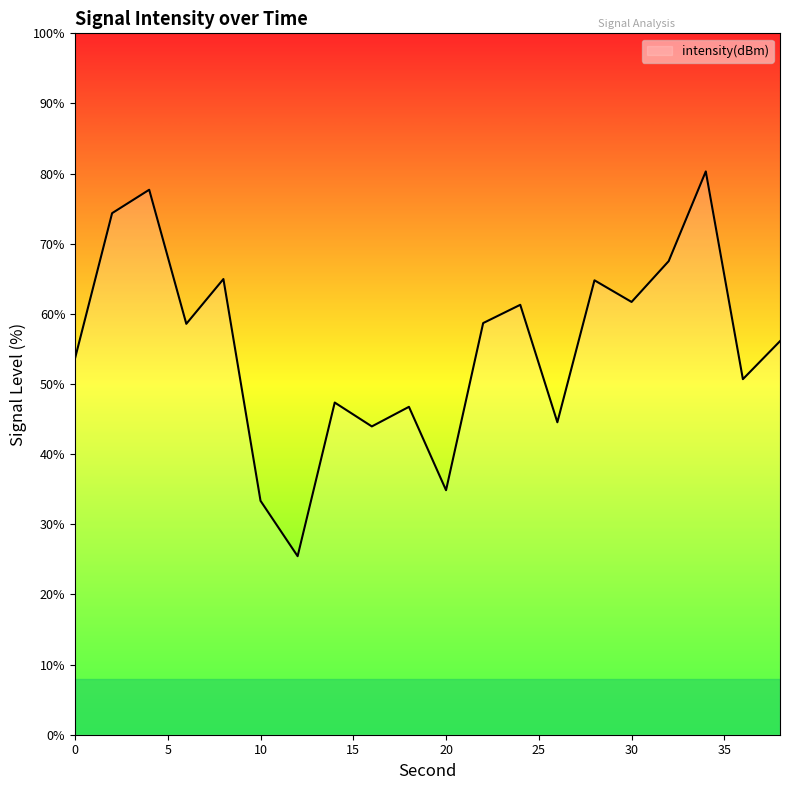

What is the difference between the maximum and minimum values?

54.9